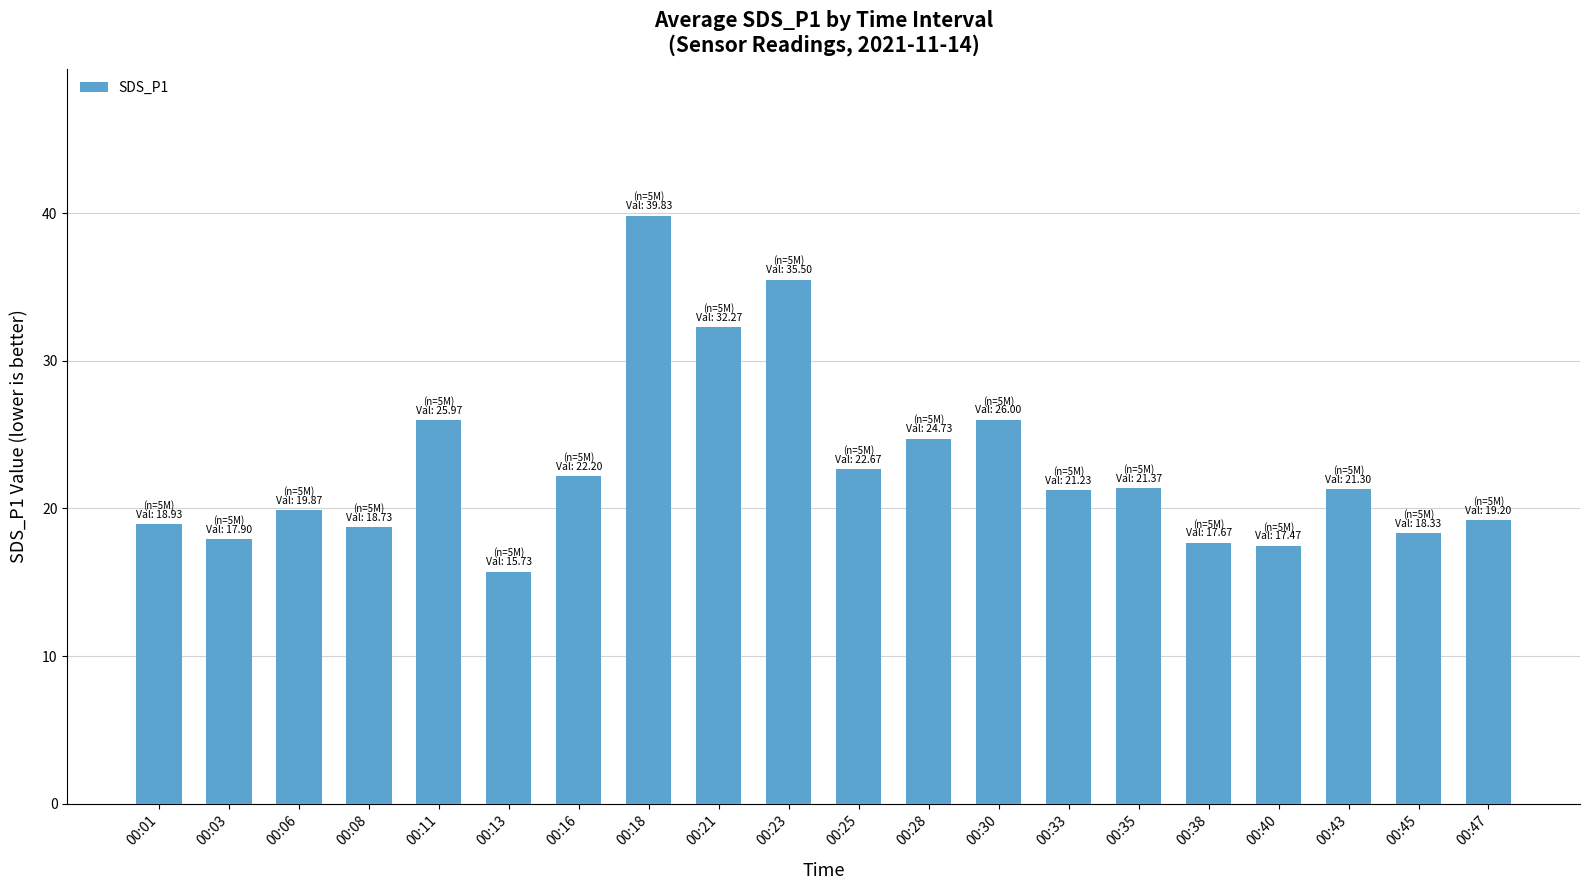

What is the sum of all values?

456.9